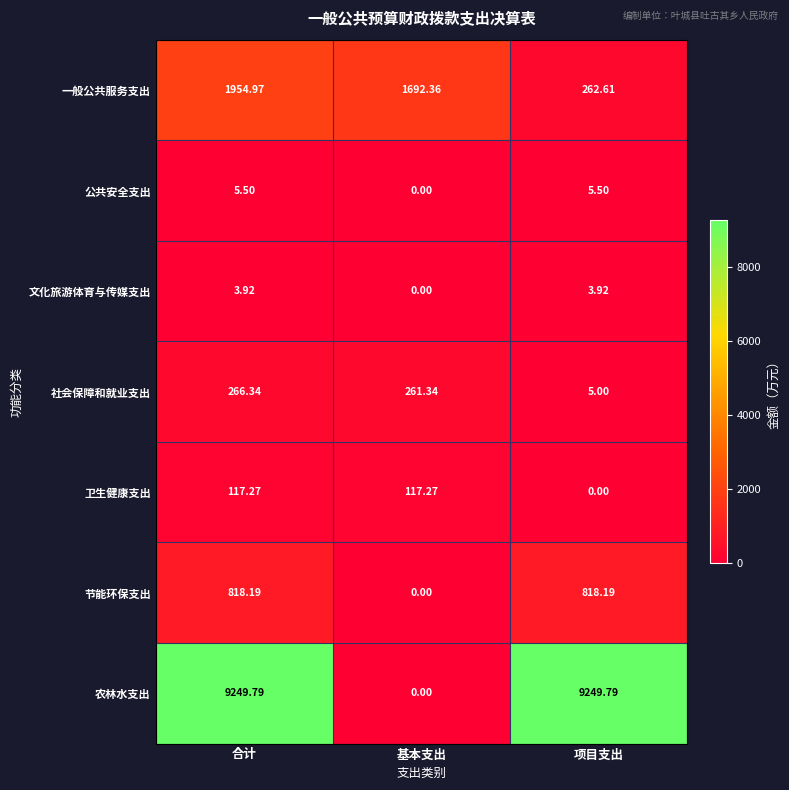

Which category has the lowest value in the 农林水支出 series?

基本支出